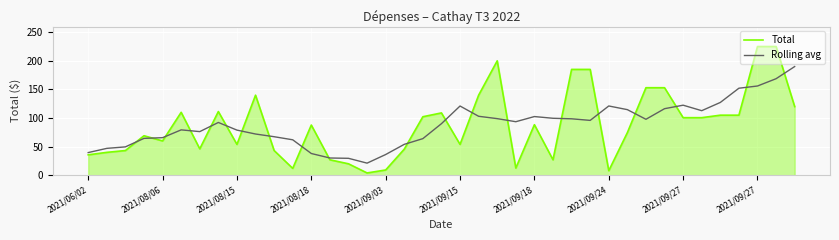

List the series in order of their peak value, highest first.

Total, Rolling avg